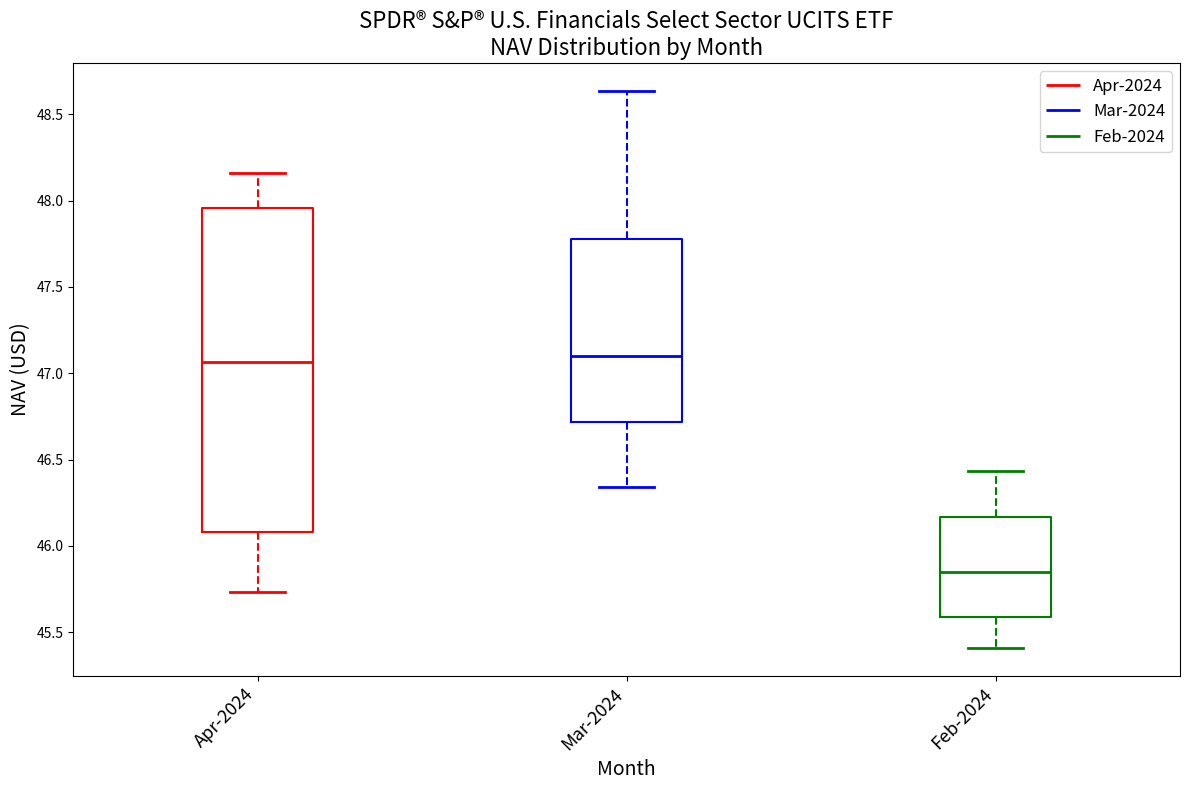

Reading left to right, transcribe this box plot: for each box, give where its median line is, the range the box spans, and where its two whiskers end, as read against the y-axis. The values are not printed on the chart, so give them approximately, as read against the axis.

Apr-2024: median 47.05, box 46.10 to 47.95, whiskers 45.75 to 48.15
Mar-2024: median 47.10, box 46.70 to 47.80, whiskers 46.35 to 48.65
Feb-2024: median 45.85, box 45.60 to 46.15, whiskers 45.40 to 46.45